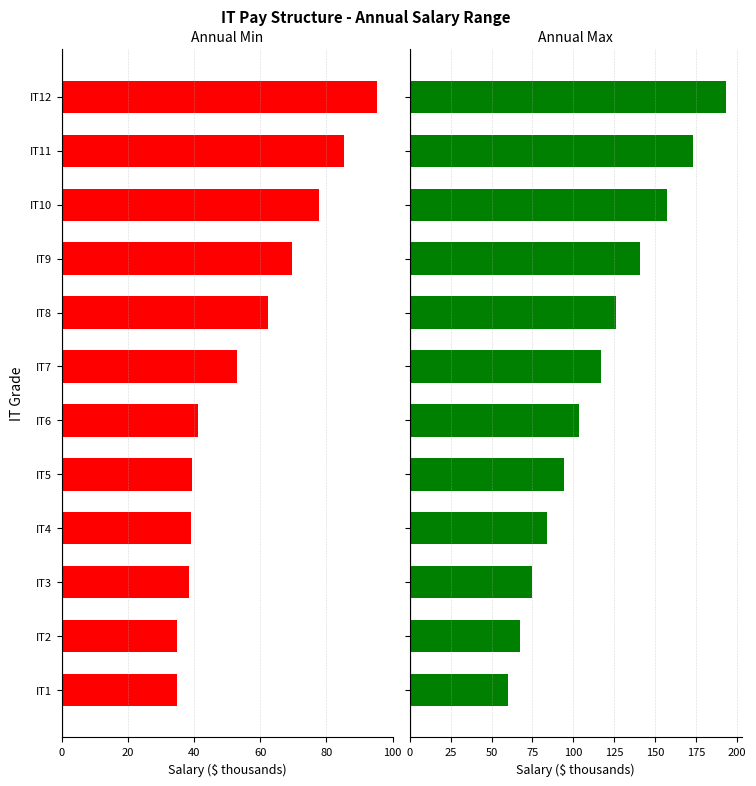

Which series has the widest spread of values?

Annual Max